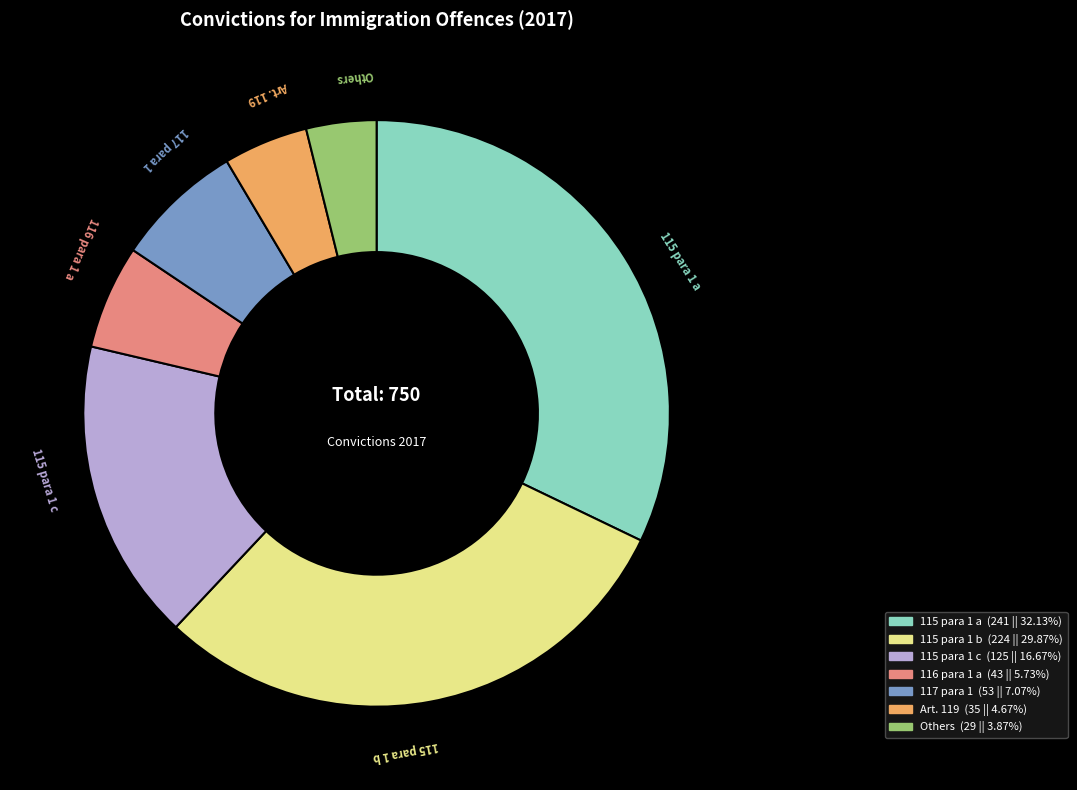

Does any single category account for the majority?

No